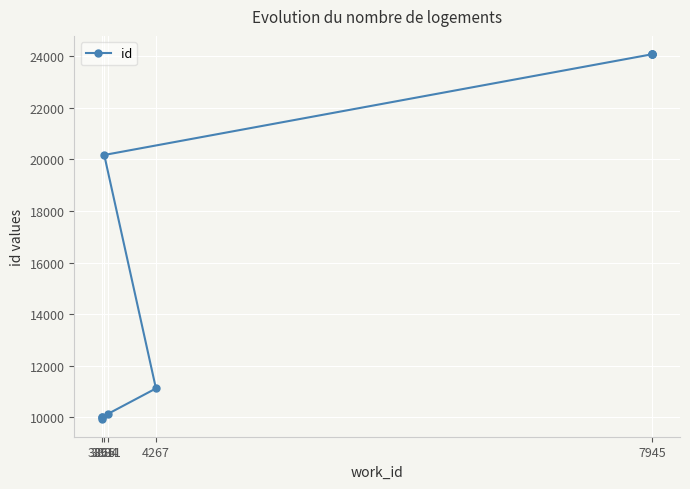

What is the minimum value shown in the chart?

9951